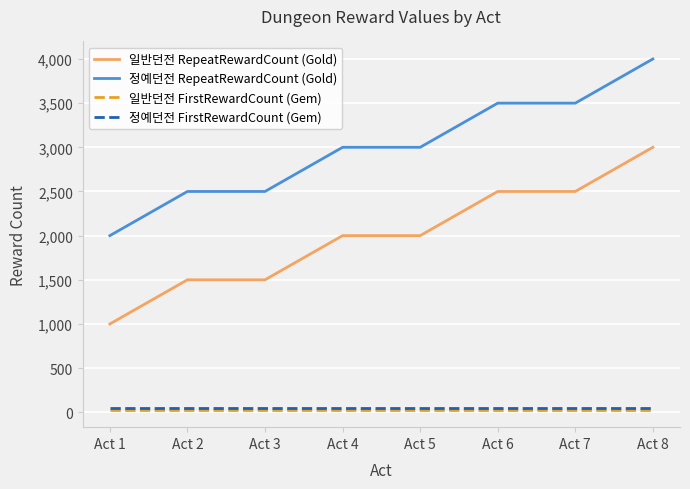

True or false: 정예던전 FirstRewardCount (Gem) and 정예던전 RepeatRewardCount (Gold) intersect in this chart.

False